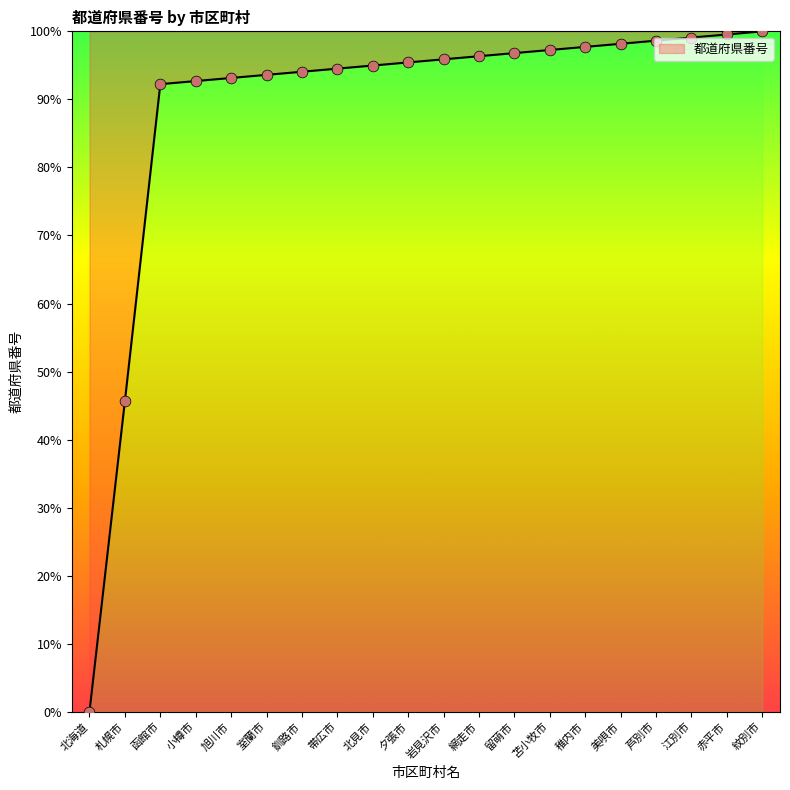

What is the change in value from 旭川市 to 芦別市?

+5.5